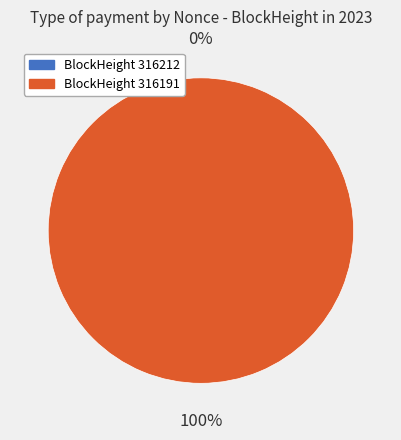

How many segments does this pie chart have?

2